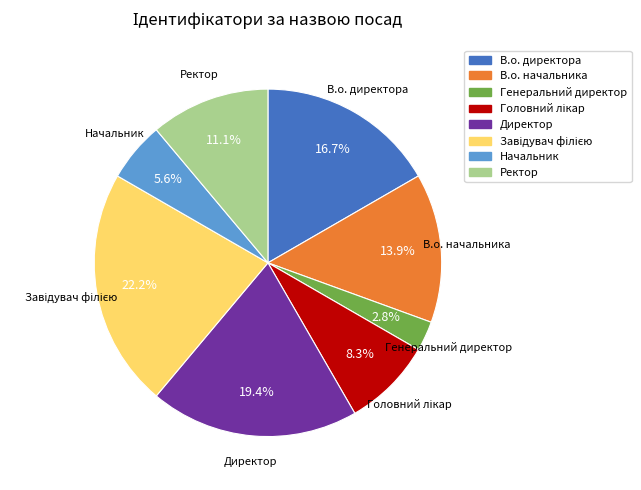

Which category has the smallest portion of the pie?

Генеральний директор